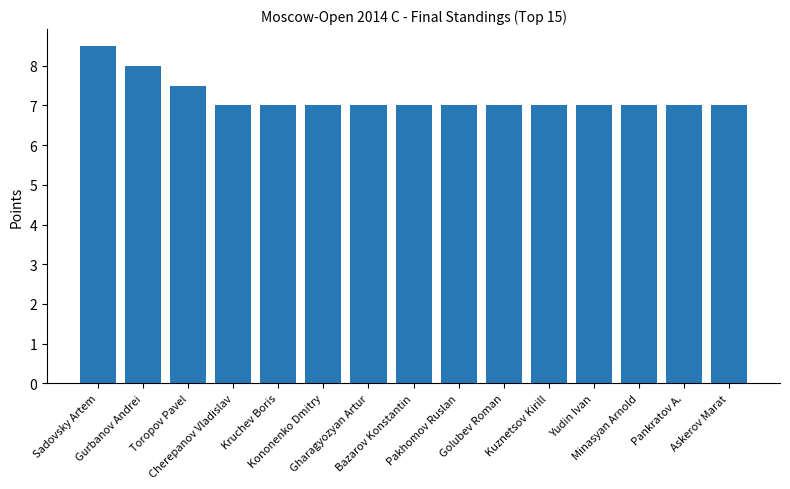

What is the greatest value displayed?

8.5